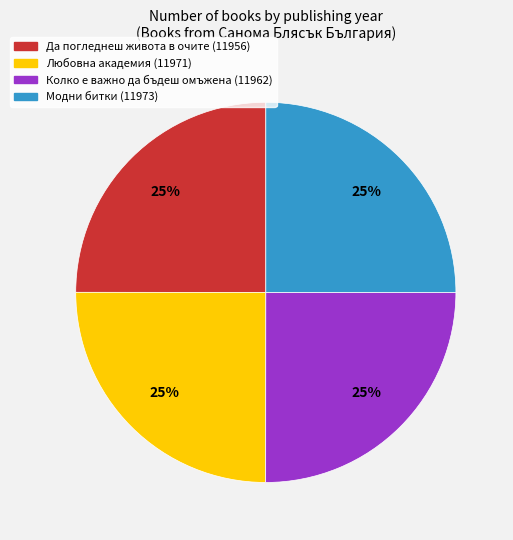

What percentage is the Да погледнеш живота в очите (11956) slice, to the nearest percent?

25%